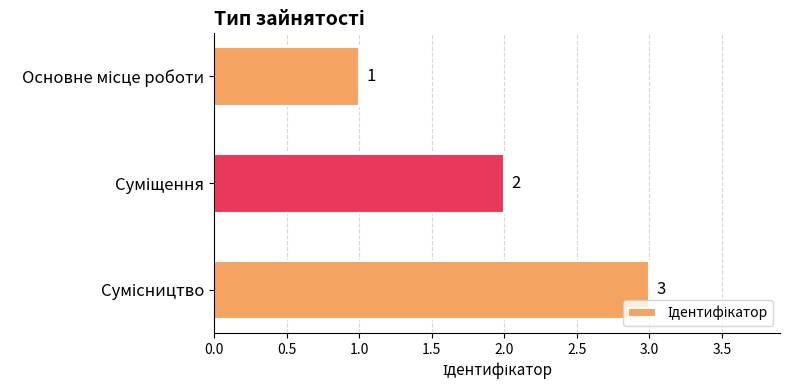

How many values are between 1 and 3?

3